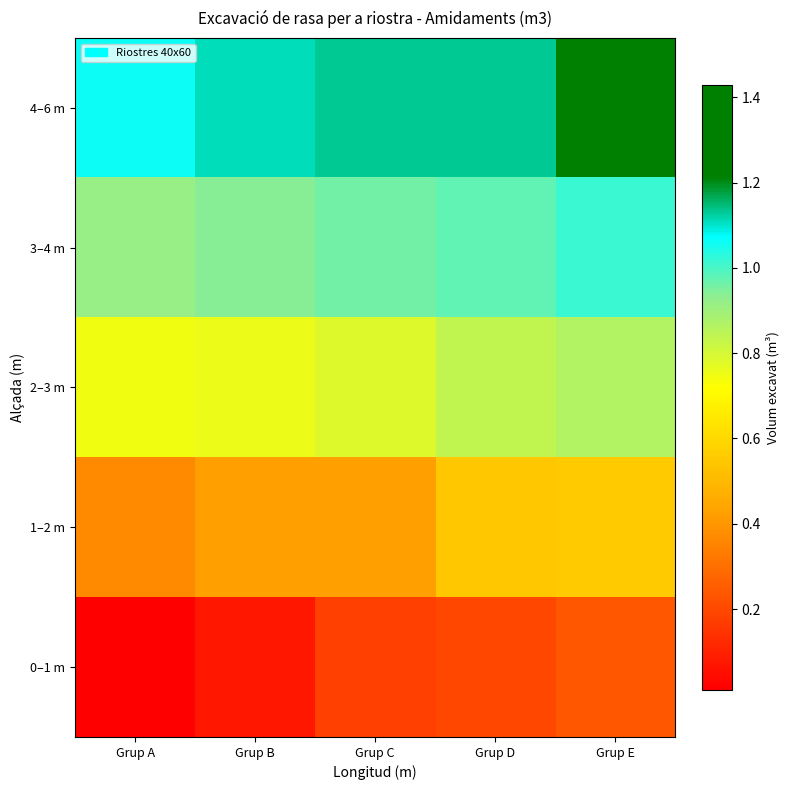

Rank the series by their maximum value, from lowest to highest.

0–1 m, 1–2 m, 2–3 m, 3–4 m, 4–6 m